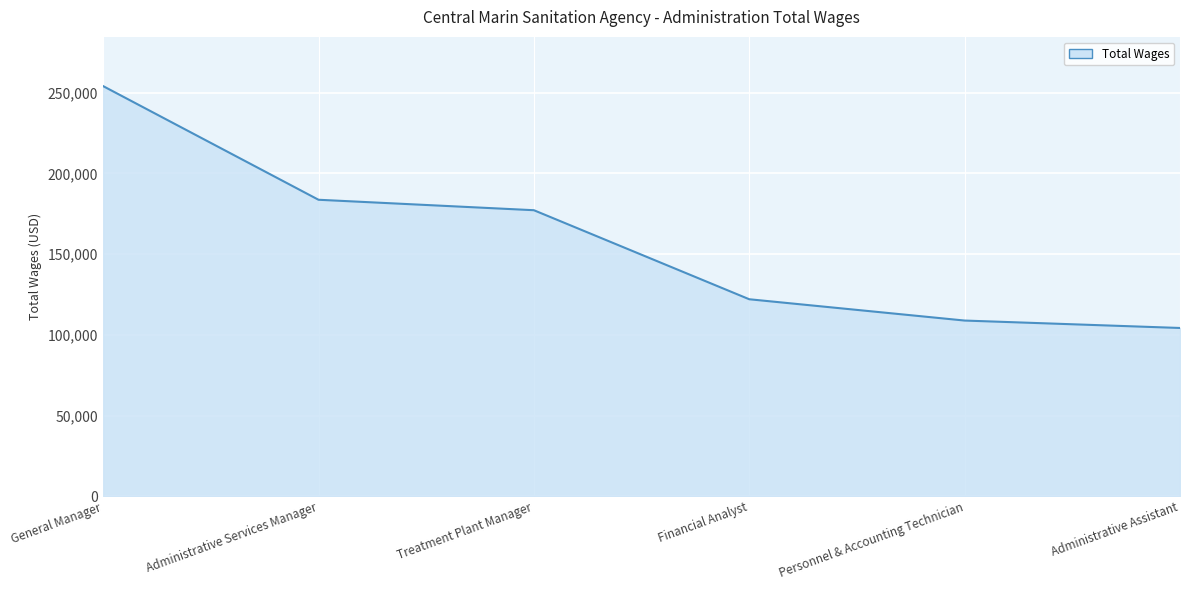

Reading left to right, what are all the values shown in this chart?

254005	183624	177148	122010	108817	104220